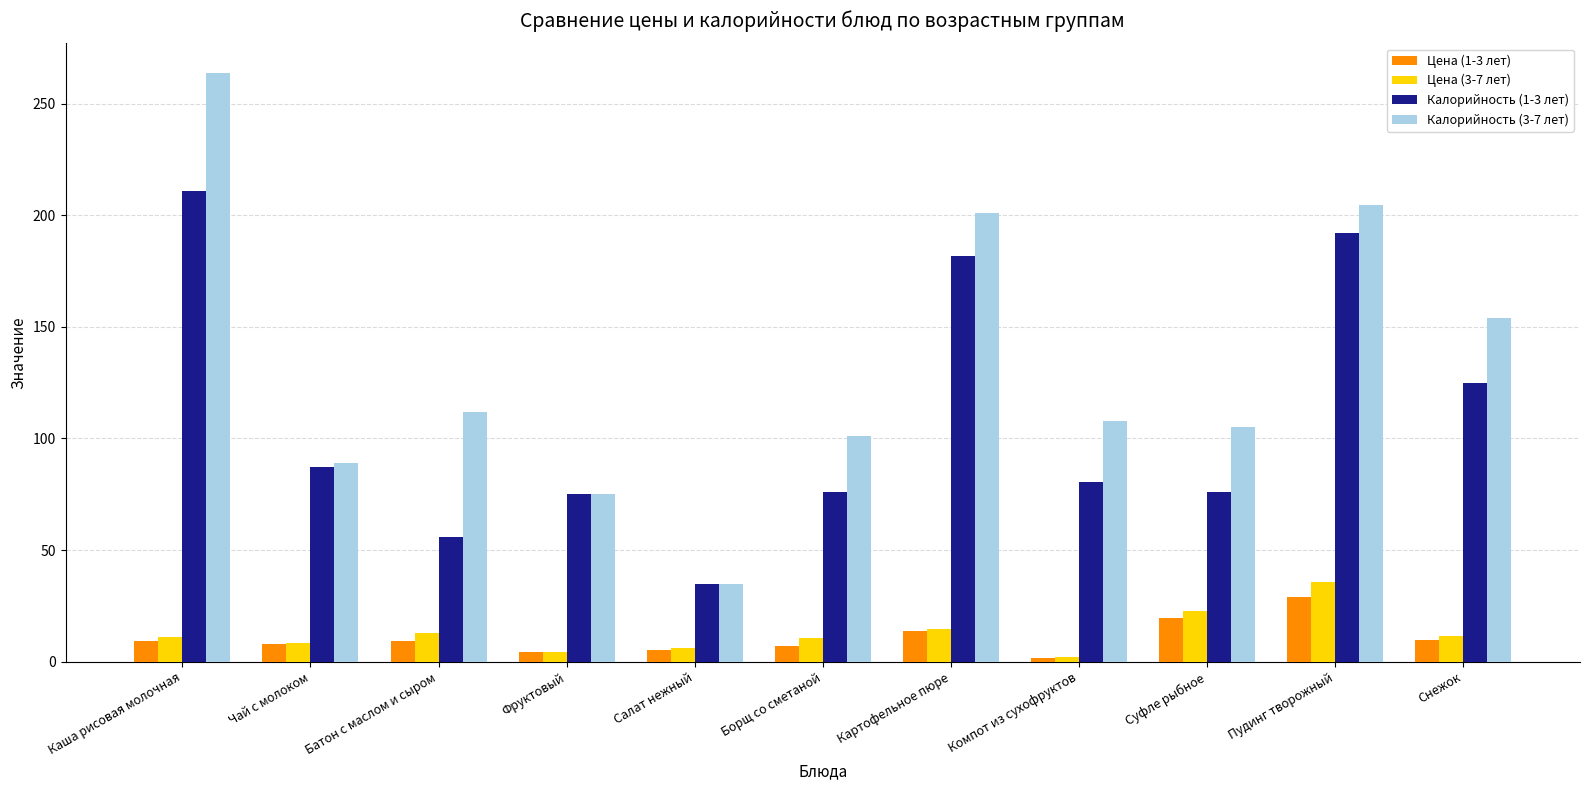

What is the difference between the maximum and second lowest values in the Цена (3-7 лет) series?

31.3